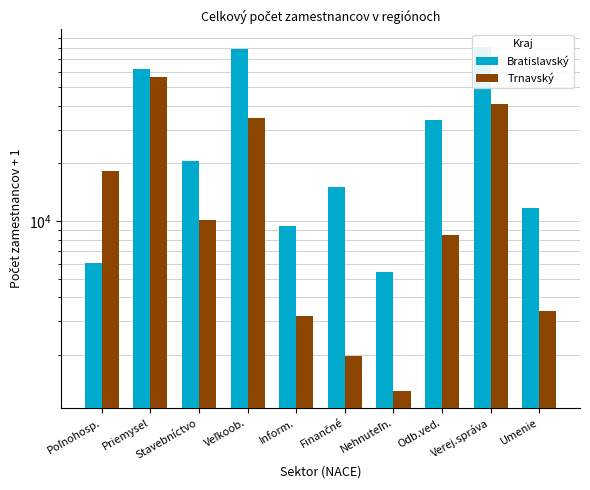

At which category is the sum across all series the highest?

Verej.správa